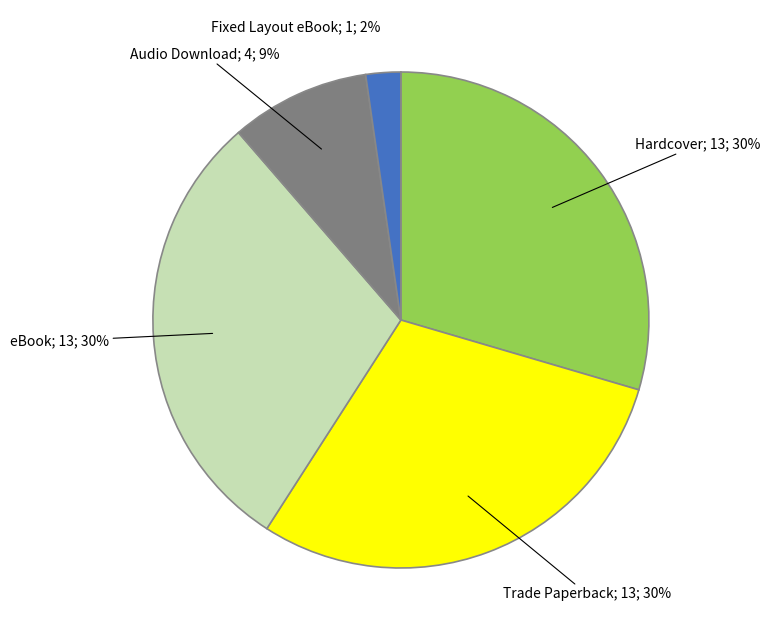

To the nearest percent, what is the average slice percentage?

20%